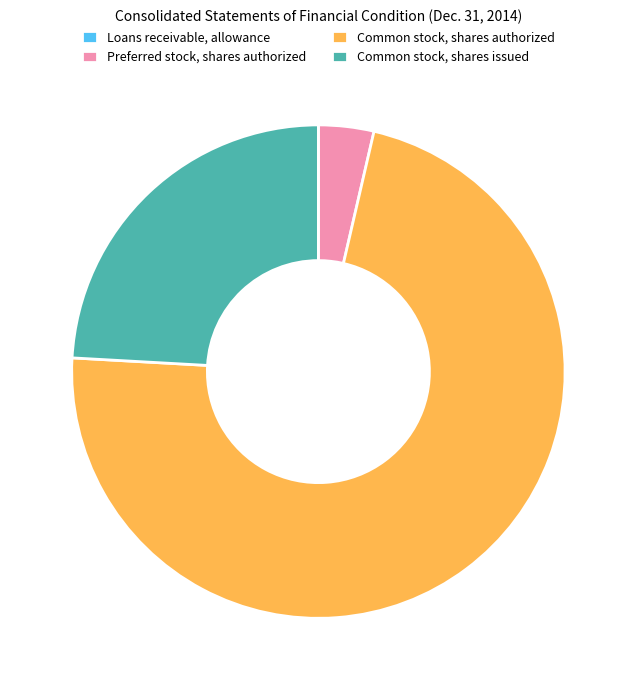

Is it true that Common stock, shares authorized is 67% of the pie?

False